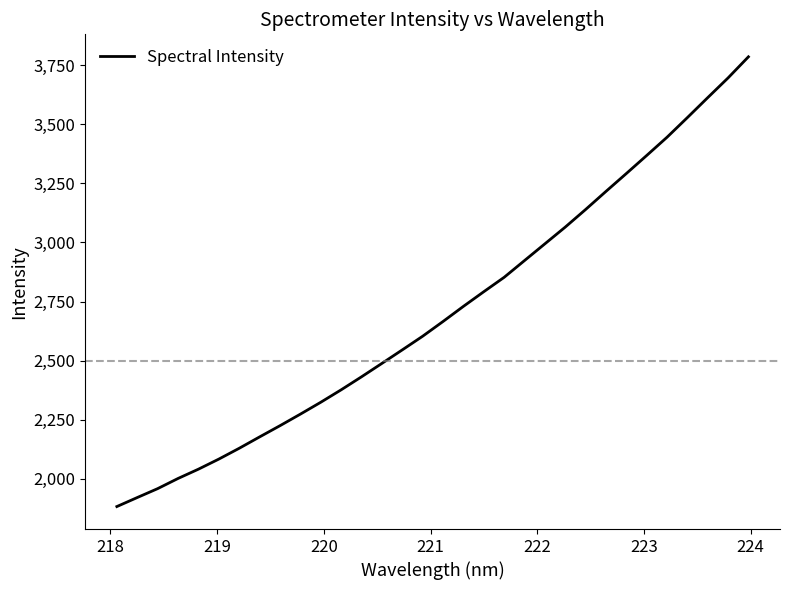

What is the smallest value displayed?

1883.2